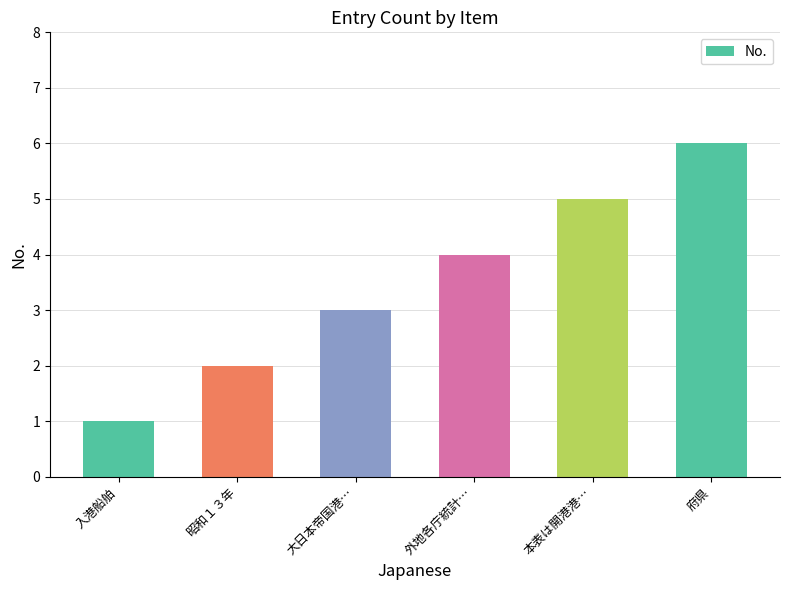

Reading left to right, transcribe all the data shown in this chart.

入港船舶=1	昭和１３年=2	大日本帝国港…=3	外地各庁統計…=4	本表は開港港…=5	府県=6